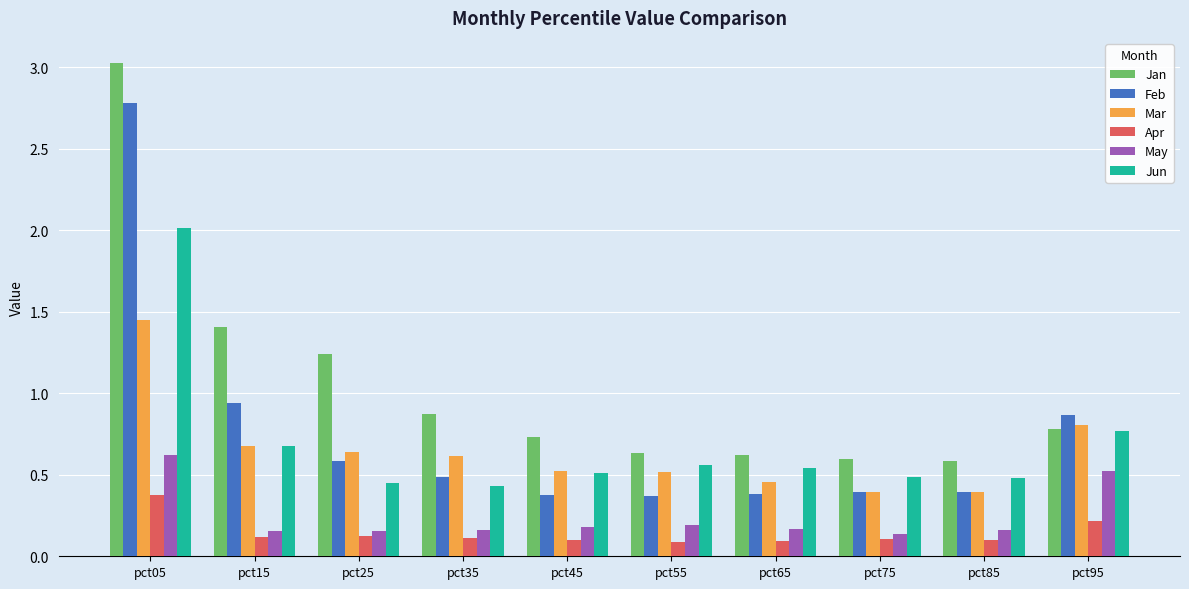

Are the bars horizontal?

No